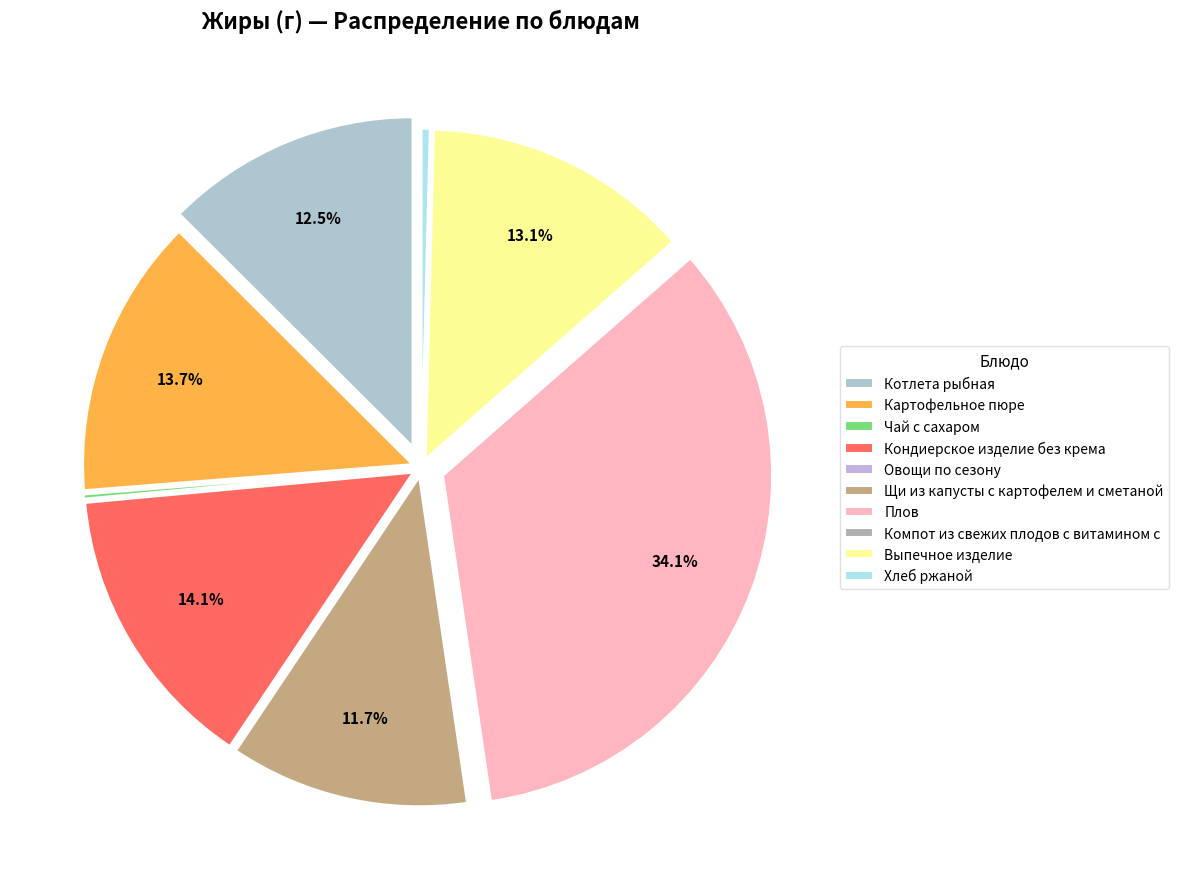

What portion of the pie excludes Выпечное изделие?

86.9%